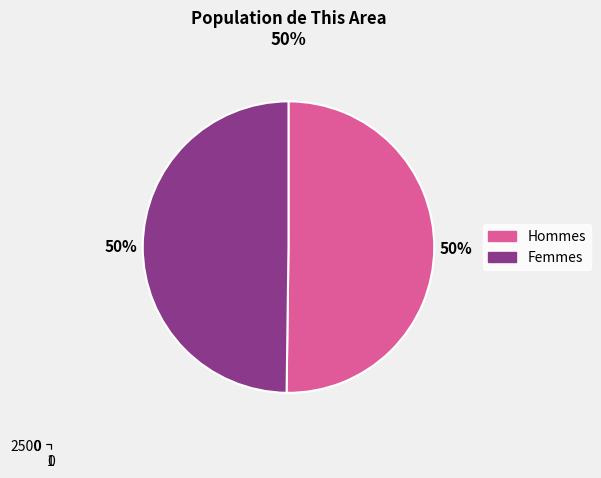

What is the ratio of the value at Female to the value at Male?

1.0